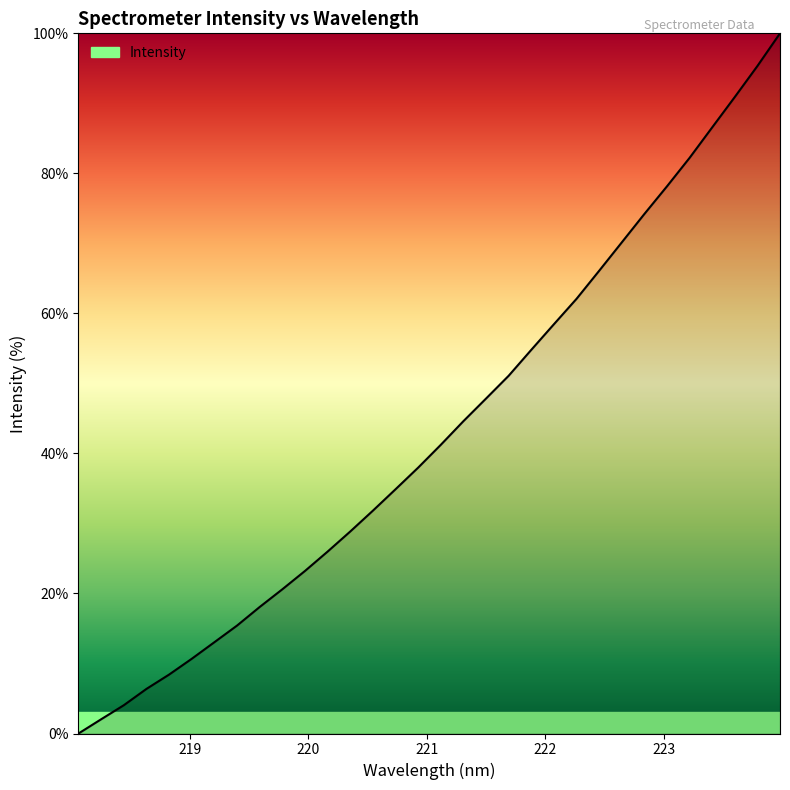

What is the difference between the maximum and minimum values?

100.0